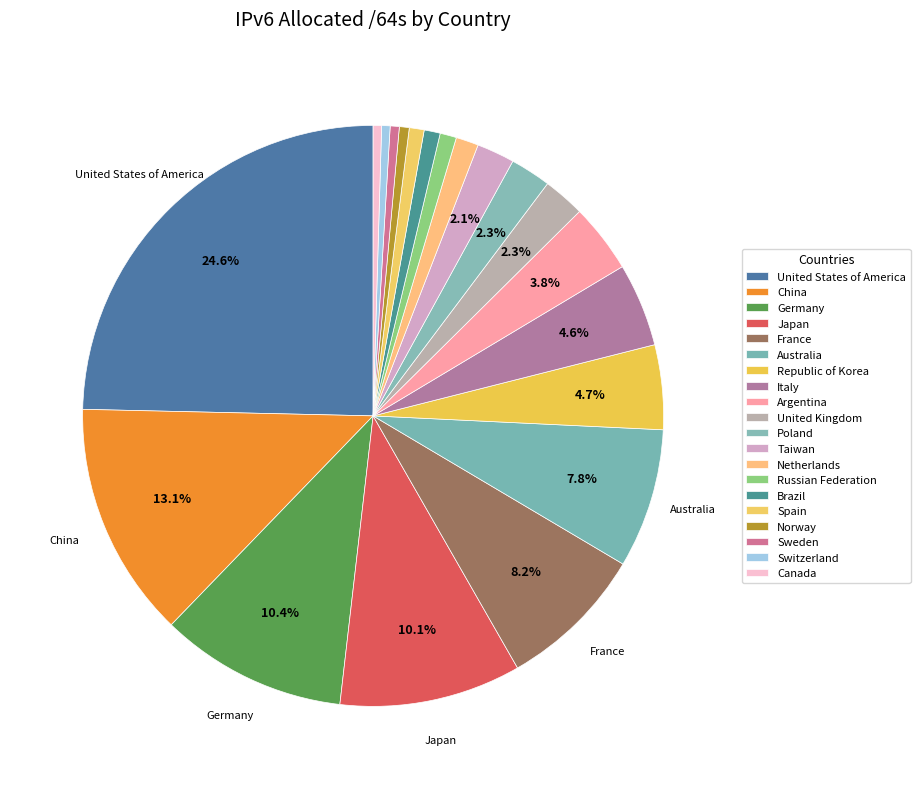

To the nearest percent, what is the average slice percentage?

5%